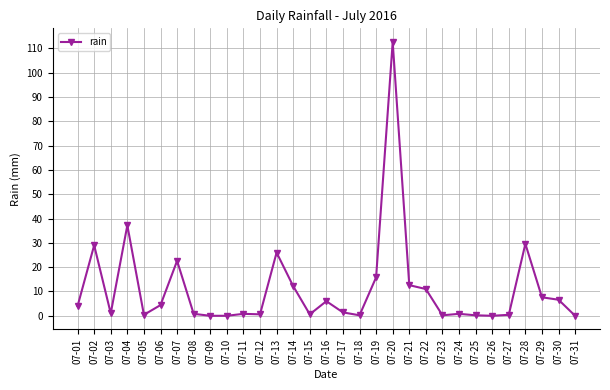

What is the change in value from 07-23 to 07-28?

+29.4